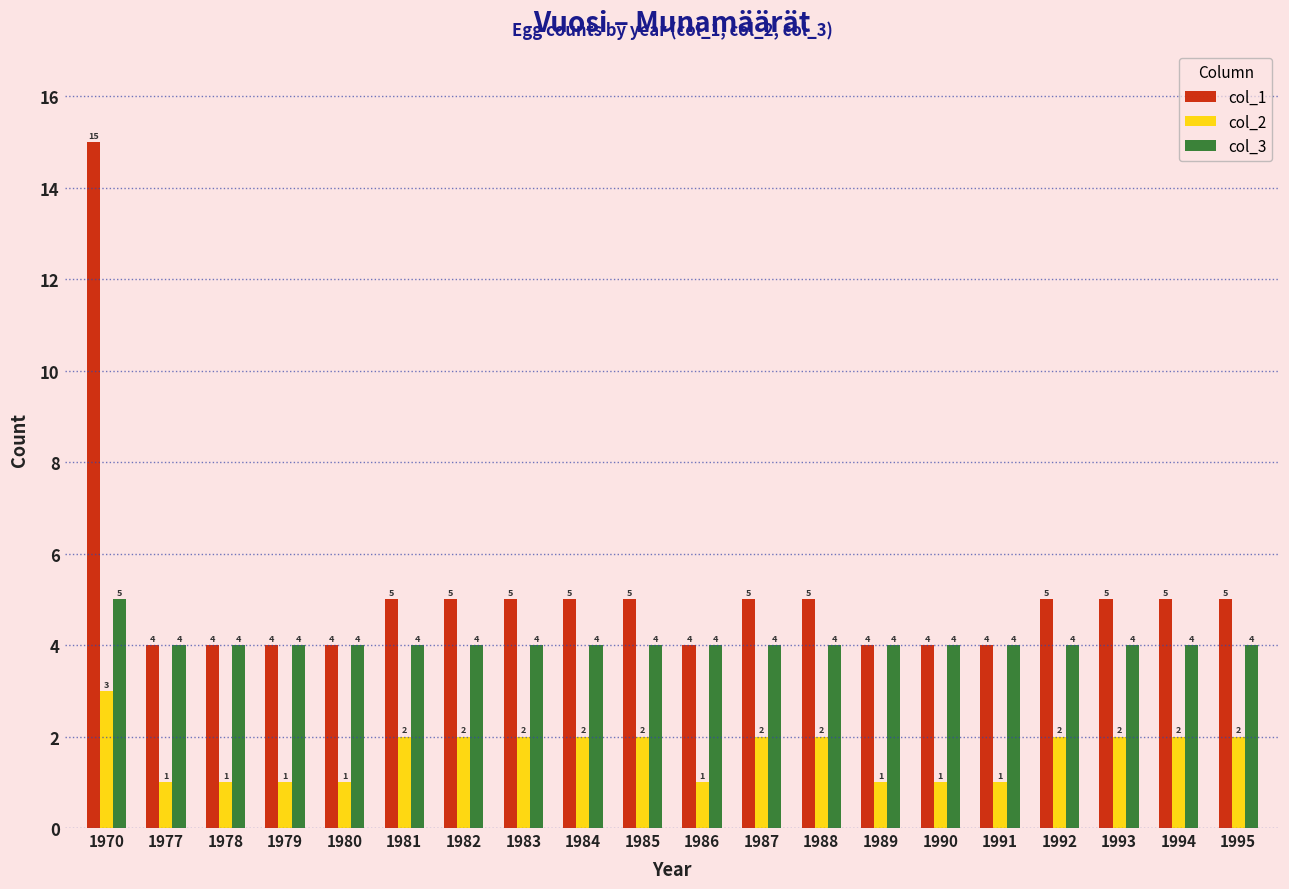

Reading left to right, transcribe all the data shown in this chart.

col_1: 15	4	4	4	4	5	5	5	5	5	4	5	5	4	4	4	5	5	5	5
col_2: 3	1	1	1	1	2	2	2	2	2	1	2	2	1	1	1	2	2	2	2
col_3: 5	4	4	4	4	4	4	4	4	4	4	4	4	4	4	4	4	4	4	4